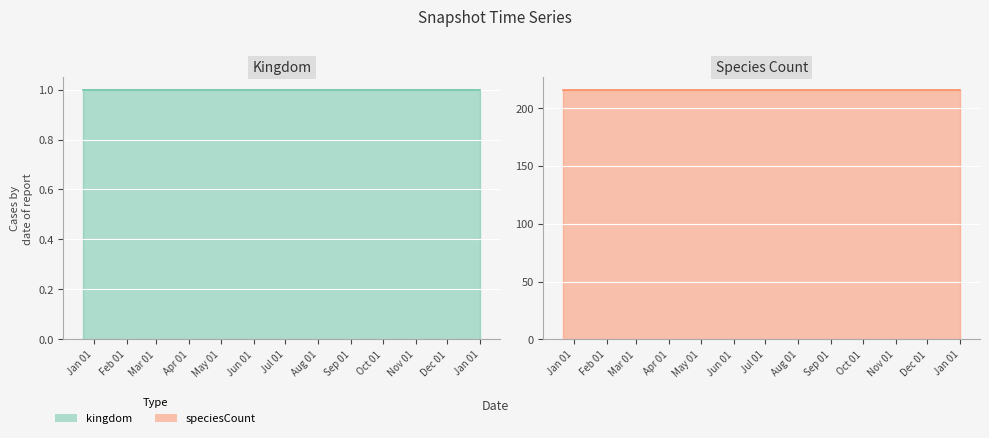

The speciesCount series shows 80 at 2018-04-09. True or false?

False